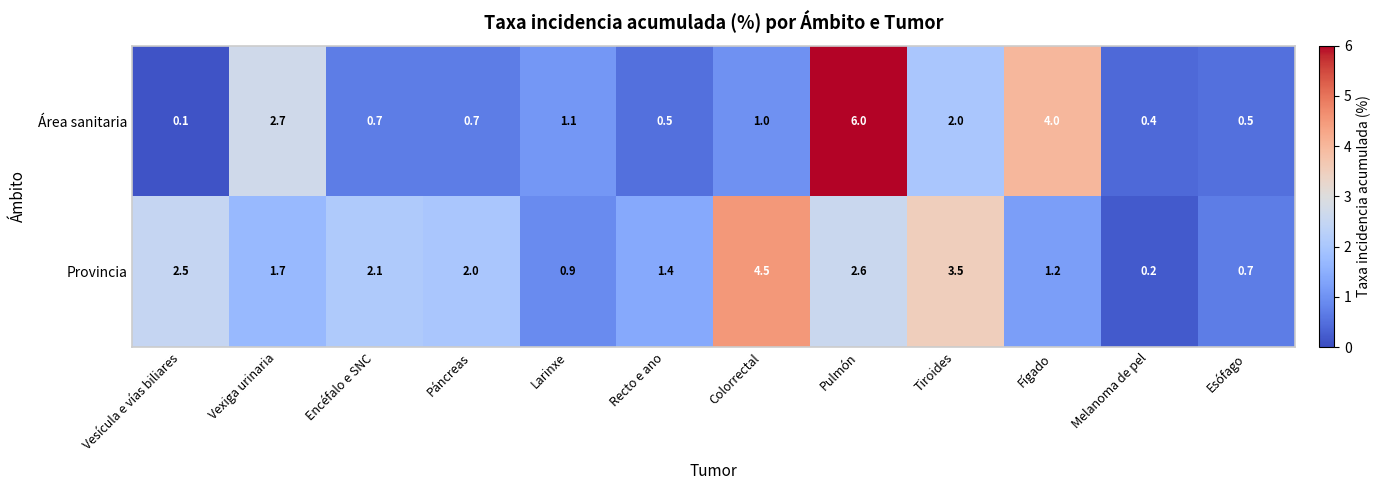

Rank the series at Colorrectal from highest to lowest value.

Provincia, Área sanitaria